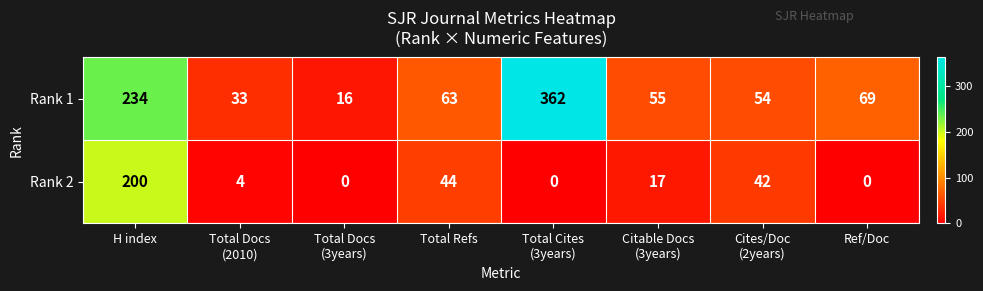

What is the greatest value displayed?

362